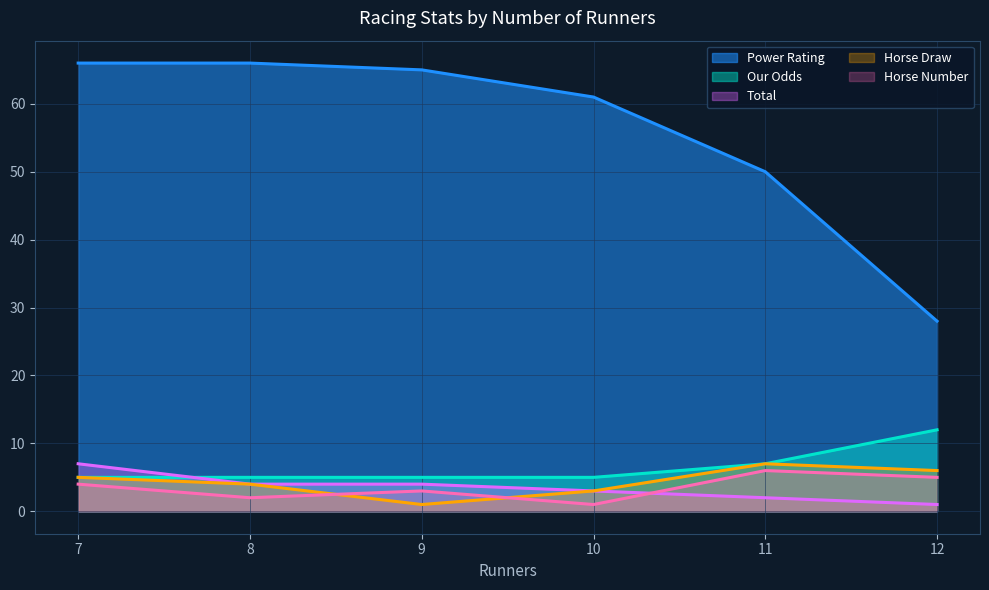

What is the difference between the Power Rating values at 9 and 11?

15